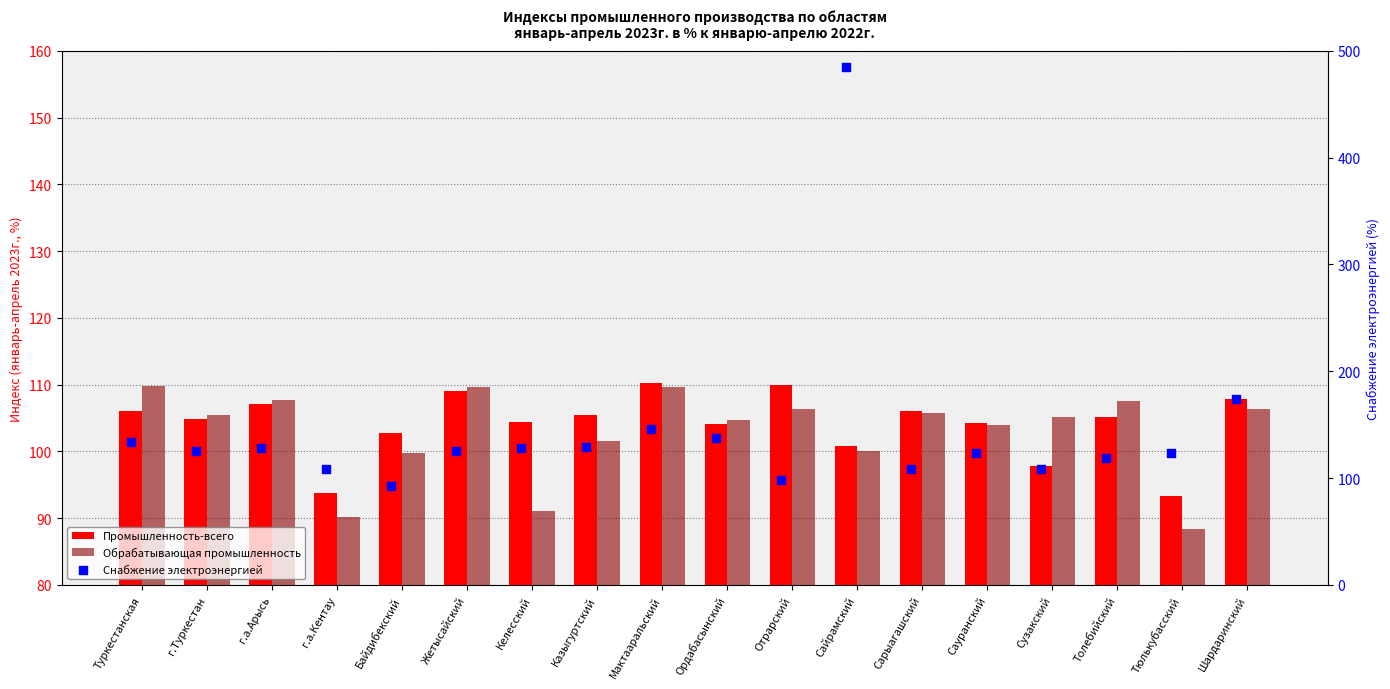

What are all the series names shown in the legend?

Промышленность-всего, Обрабатывающая промышленность, Снабжение электроэнергией